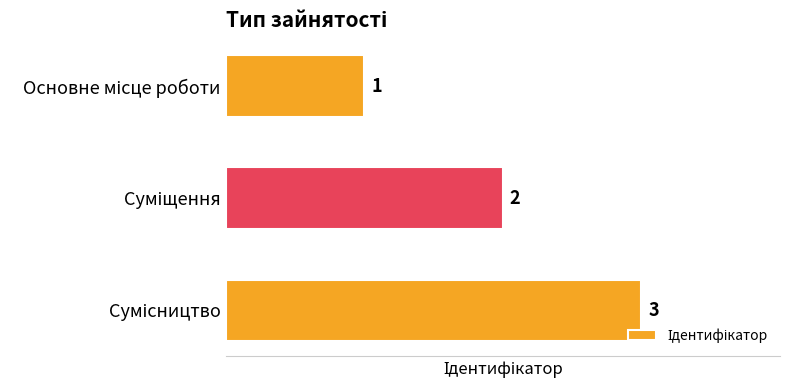

Count the values in the range 1 to 3.

3